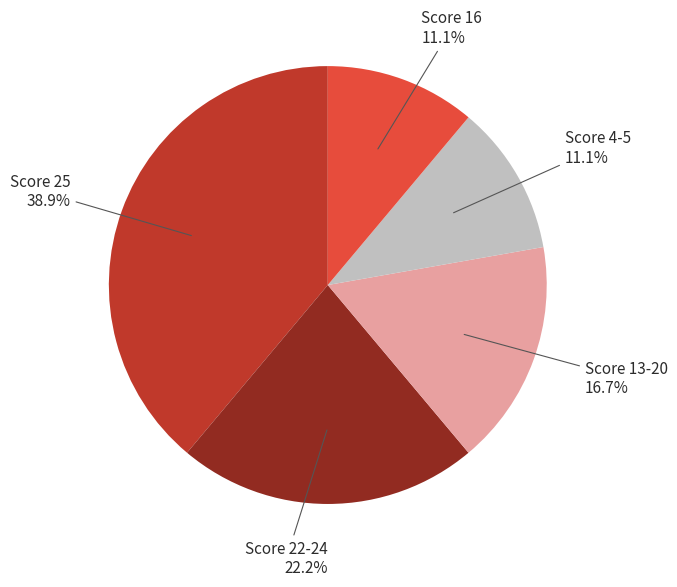

To the nearest percent, what is the difference between the largest and smallest slice percentages?

28%